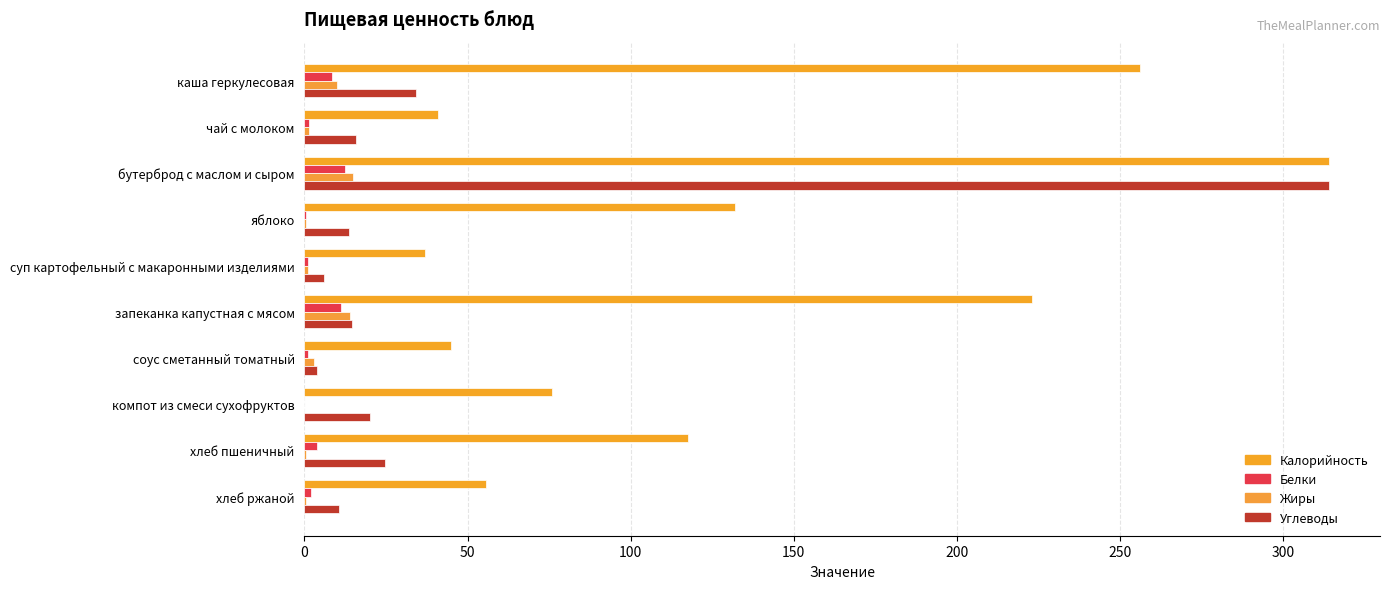

How many series are shown in this chart?

4